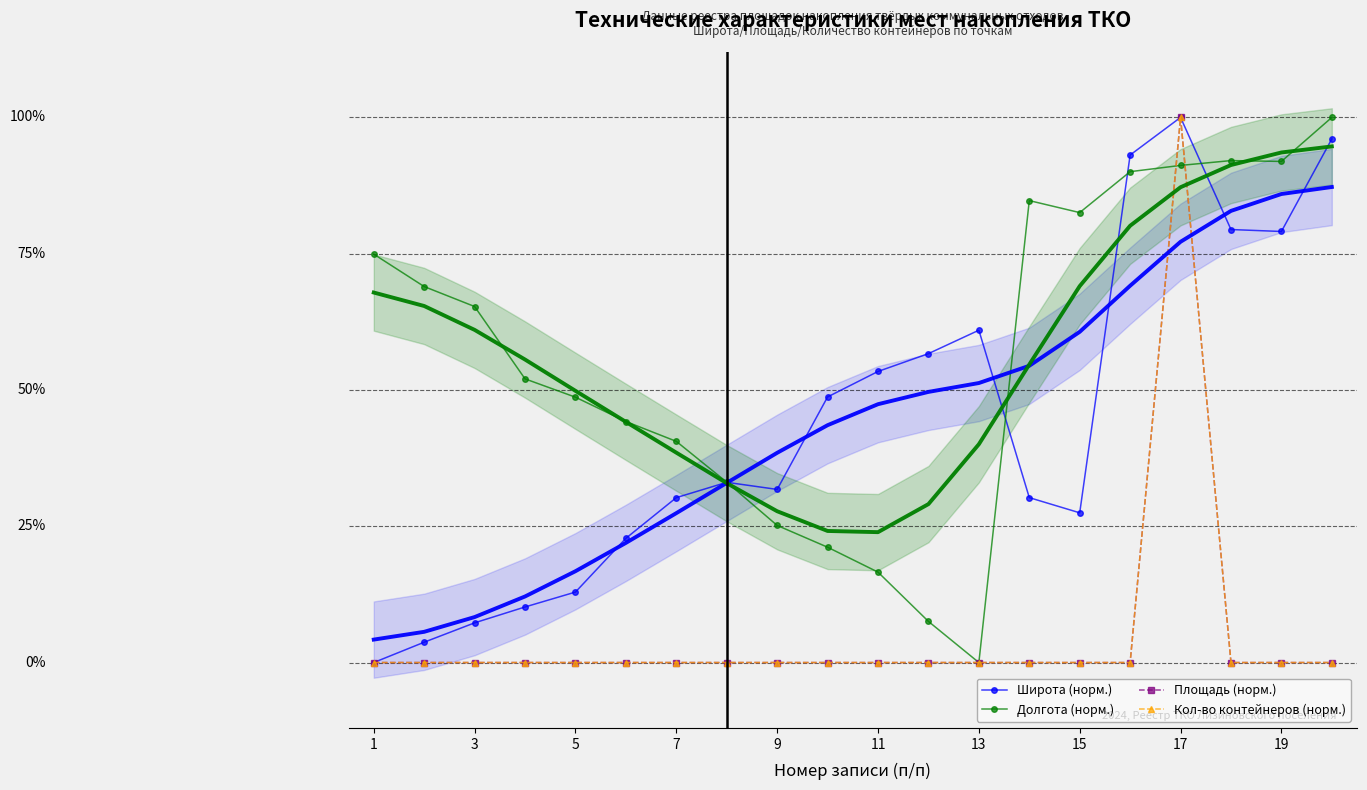

Reading left to right, transcribe all the data shown in this chart.

Широта (норм.): 0.0	0.0	0.1	0.1	0.1	0.2	0.3	0.3	0.3	0.5	0.5	0.6	0.6	0.3	0.3	0.9	1.0	0.8	0.8	1.0
Долгота (норм.): 0.7	0.7	0.7	0.5	0.5	0.4	0.4	0.3	0.3	0.2	0.2	0.1	0.0	0.8	0.8	0.9	0.9	0.9	0.9	1.0
Площадь (норм.): 0.0	0.0	0.0	0.0	0.0	0.0	0.0	0.0	0.0	0.0	0.0	0.0	0.0	0.0	0.0	0.0	1.0	0.0	0.0	0.0
Кол-во контейнеров (норм.): 0.0	0.0	0.0	0.0	0.0	0.0	0.0	0.0	0.0	0.0	0.0	0.0	0.0	0.0	0.0	0.0	1.0	0.0	0.0	0.0